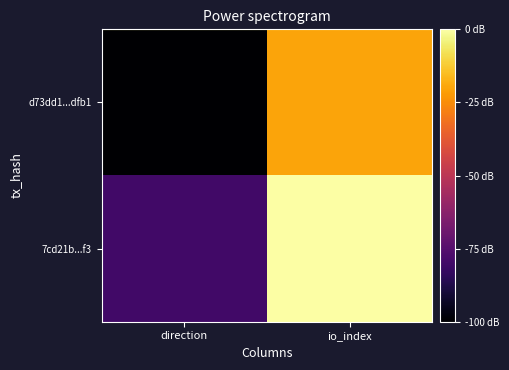

What is the difference between the highest and lowest values at io_index?

2